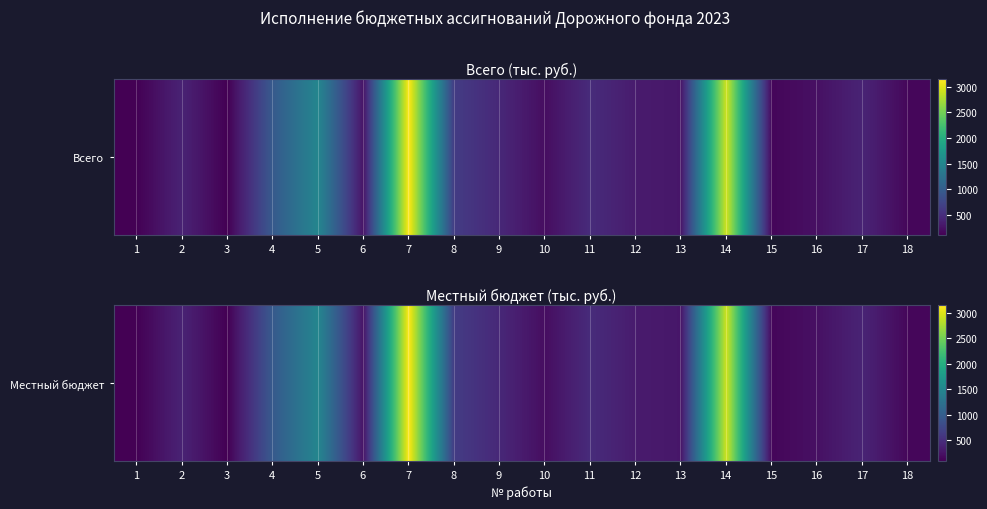

How many values are below 395?

9